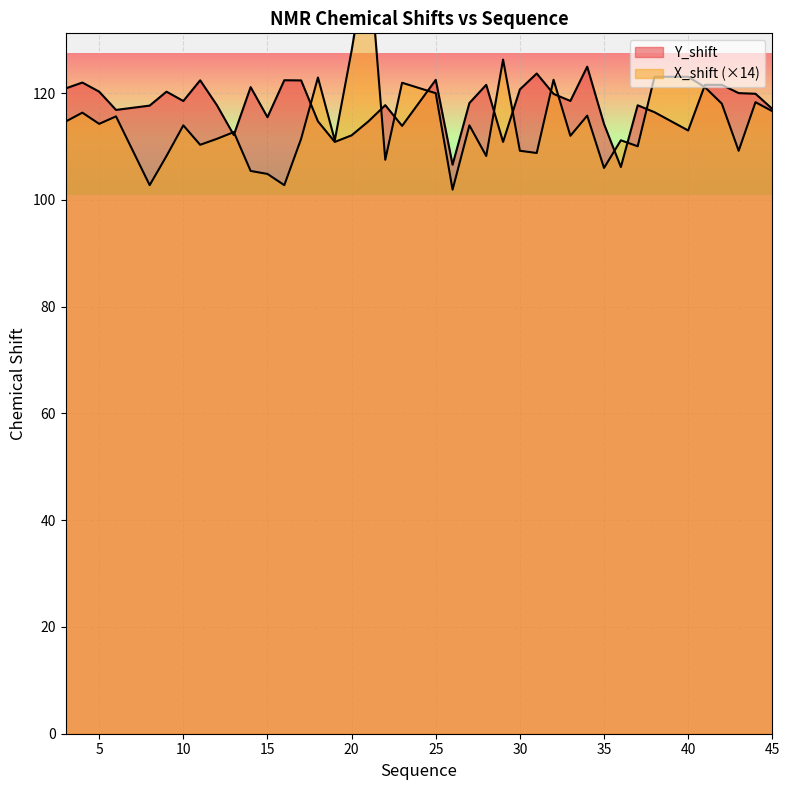

What are all the series names shown in the legend?

Y_shift, X_shift